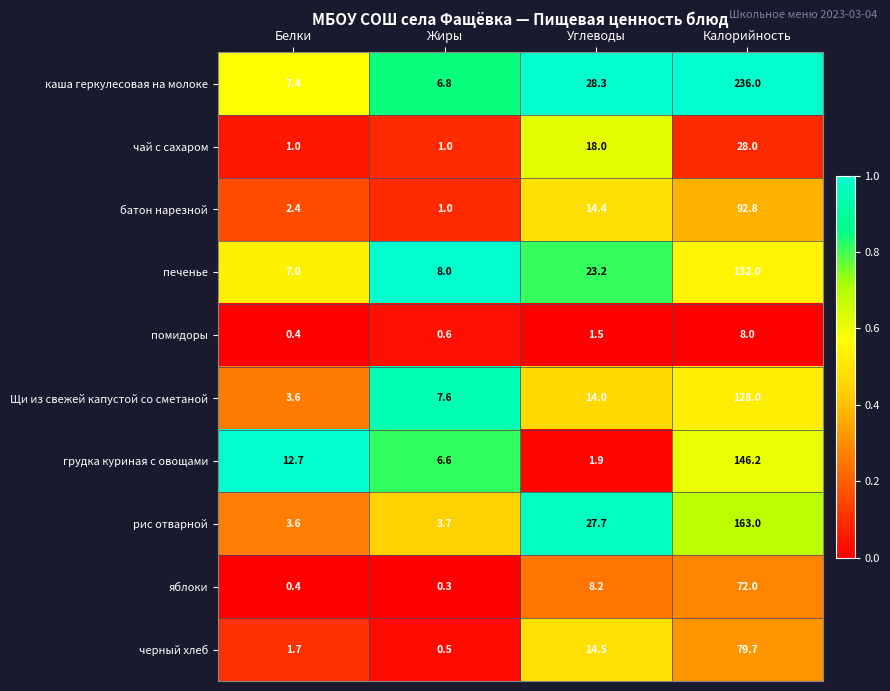

Where is рис отварной nearest to the value 83?

Углеводы